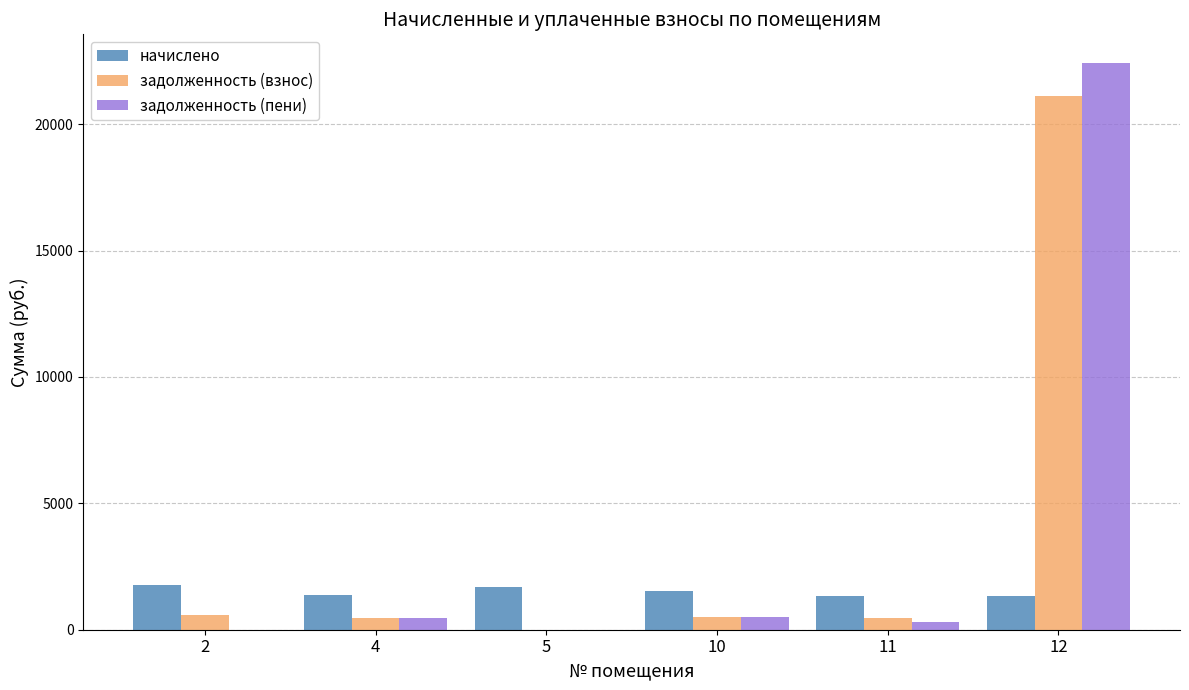

What is the highest value of the задолженность (пени) series?

22429.2